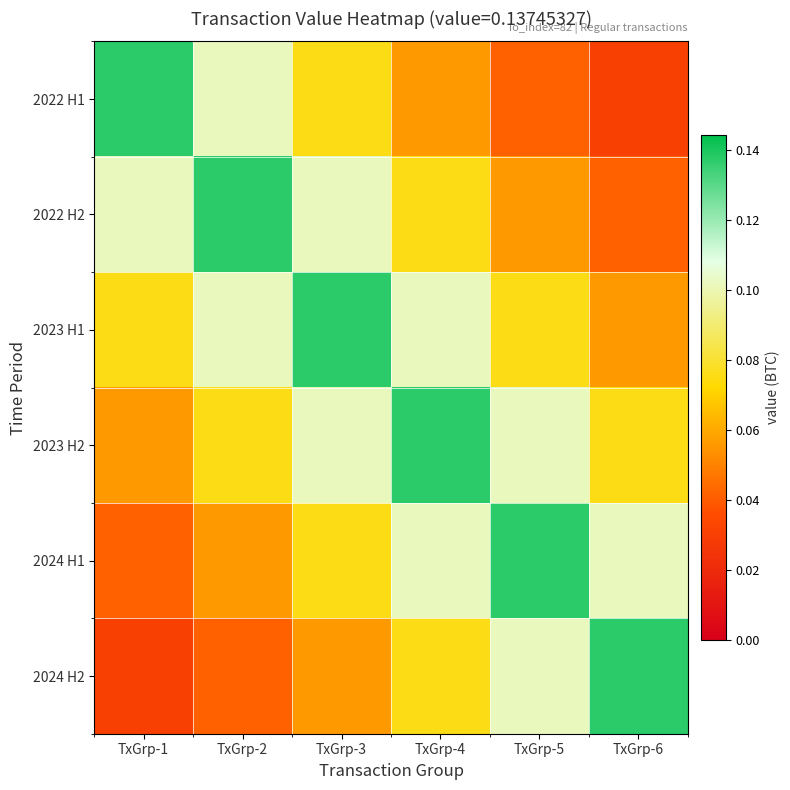

What is the difference between the highest and lowest values at TxGrp-4?

0.1